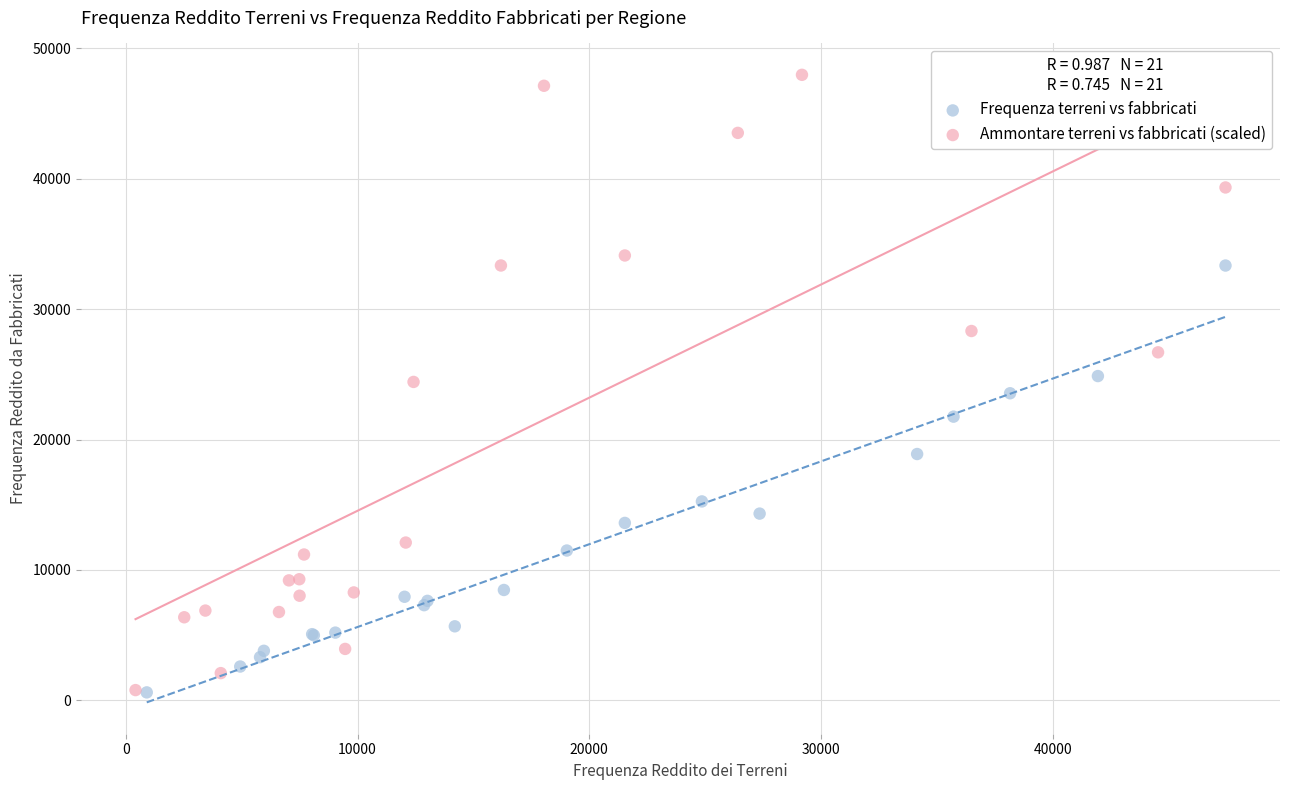

Which series reaches the maximum Y coordinate?

Ammontare terreni vs fabbricati (scaled)